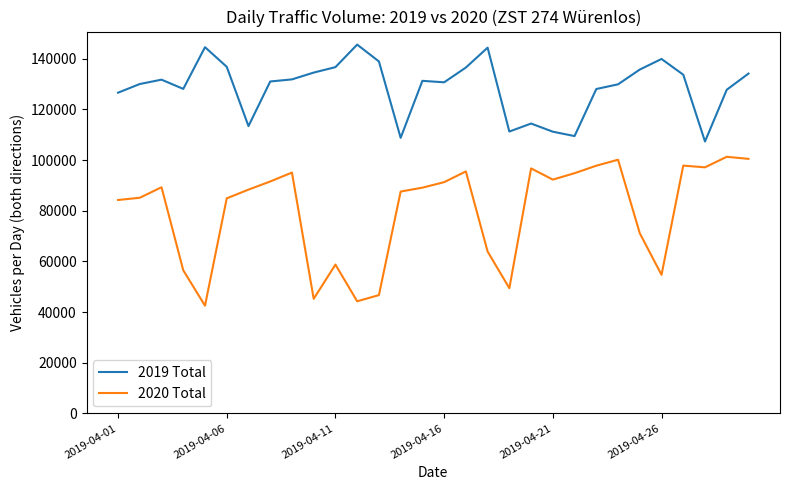

What is the highest value of the 2020 Total series?

101297